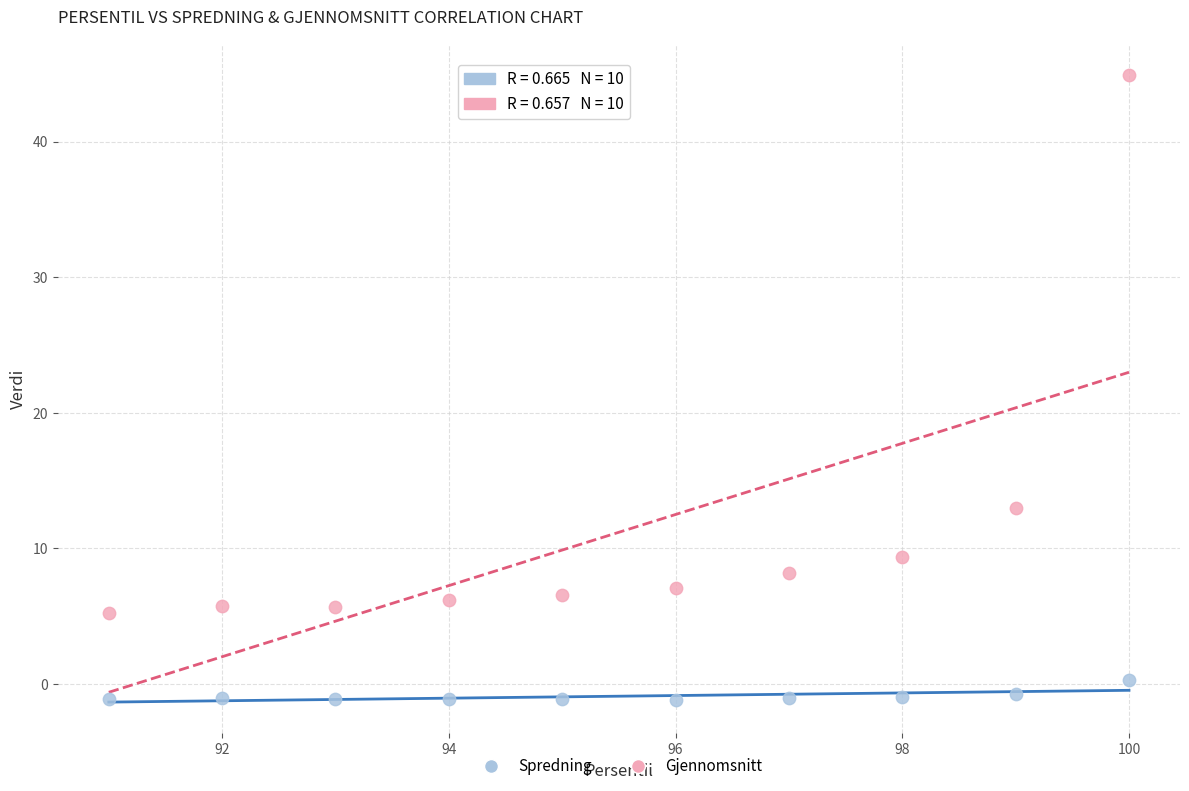

What are all the series names shown in the legend?

Spredning, Gjennomsnitt